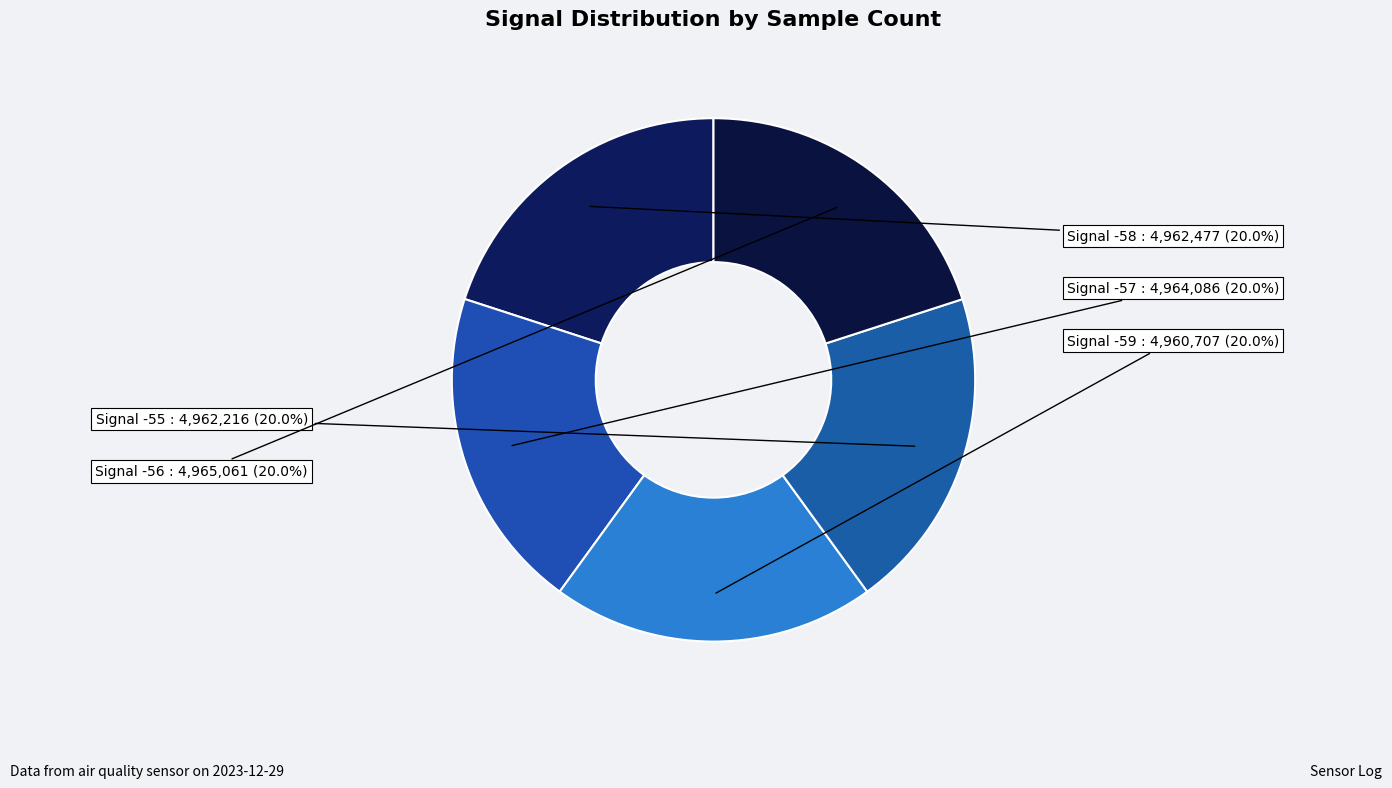

How many slices are in this pie chart?

5